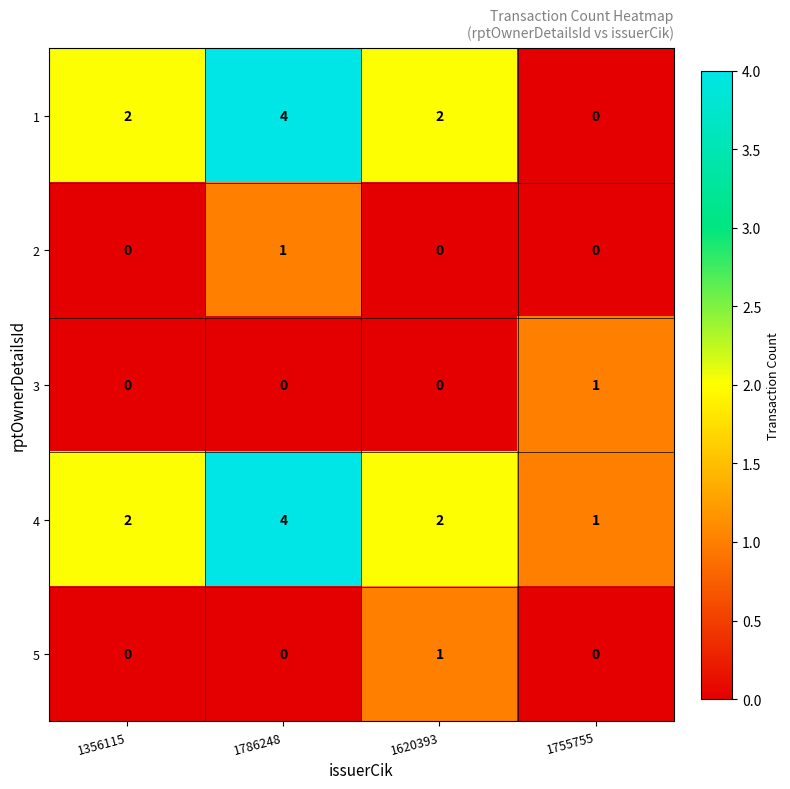

Which series has the largest range (max minus min)?

1